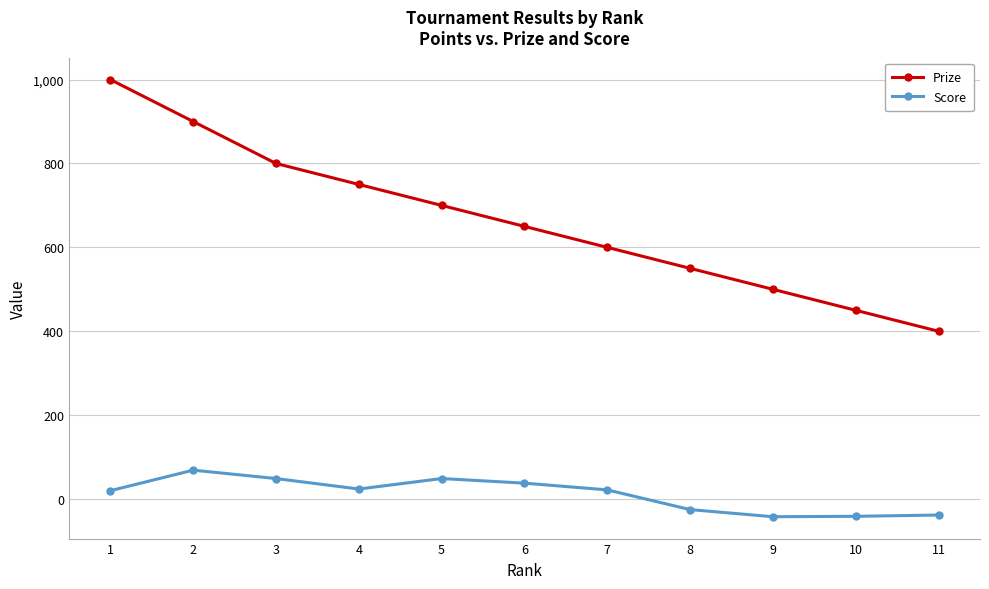

List the series in order of their peak value, highest first.

Prize, Score